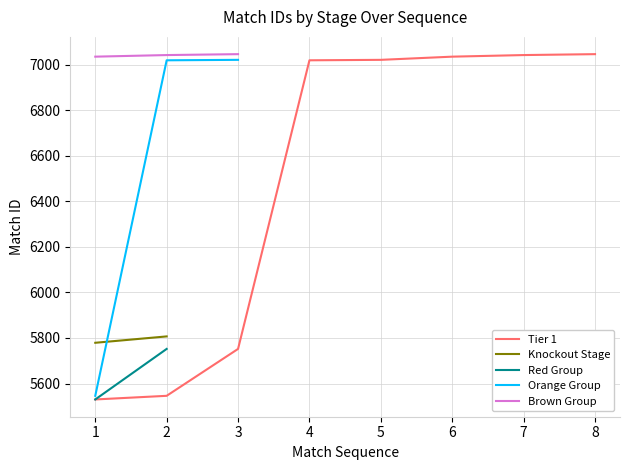

The value of Tier 1 at 2 is 8800. True or false?

False